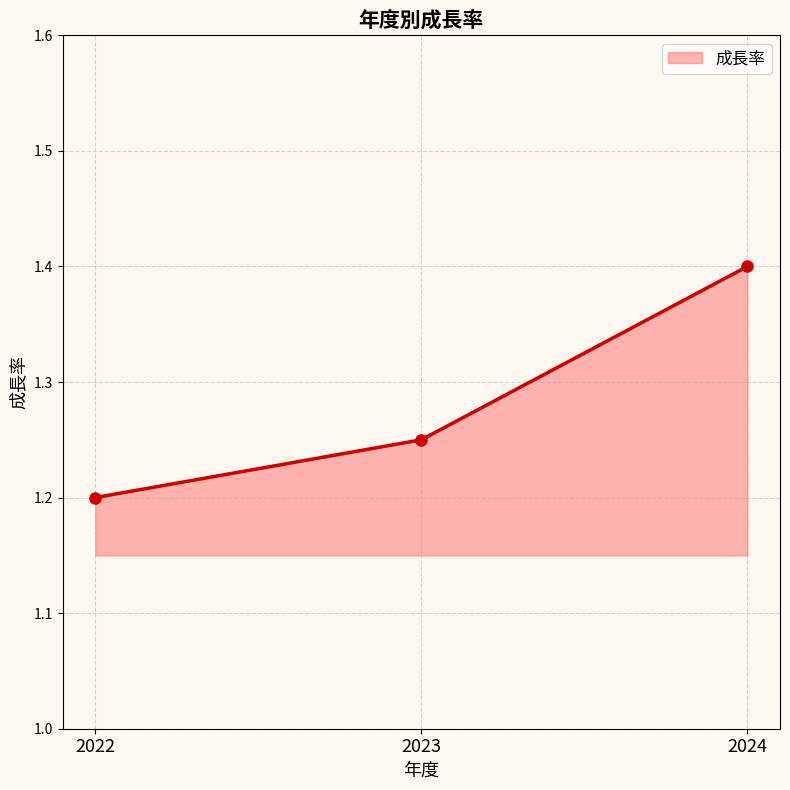

The value at 2022 is 1.2. True or false?

True